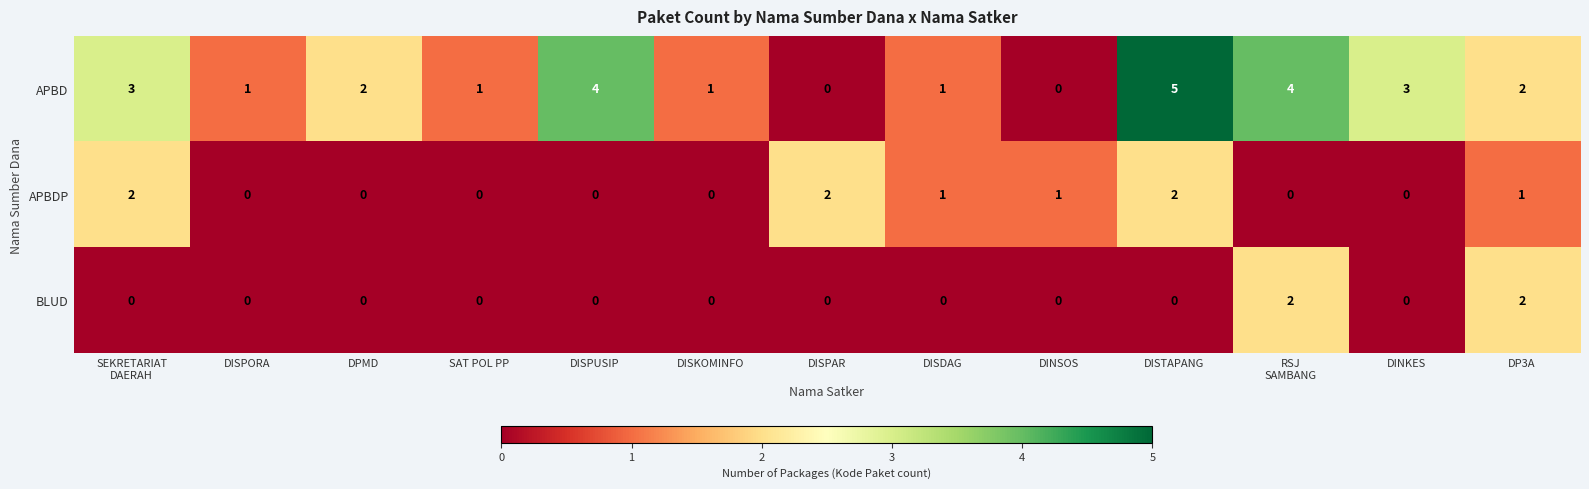

Which series has the largest range (max minus min)?

APBD